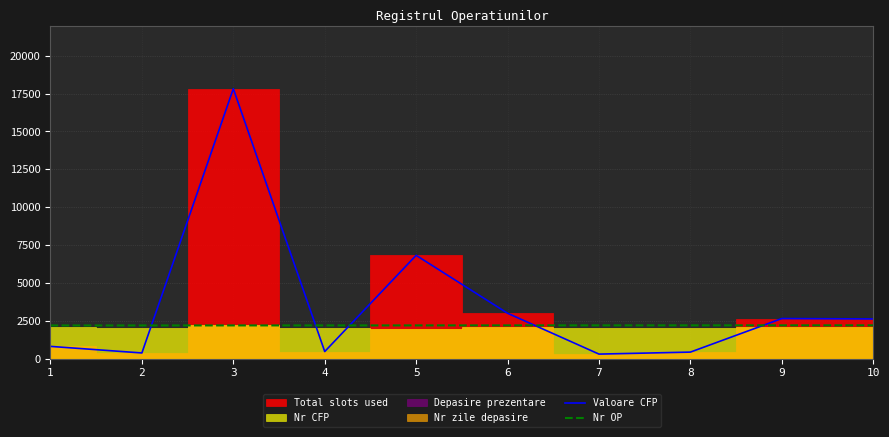

At which category does Valoare CFP reach its first local valley?

2